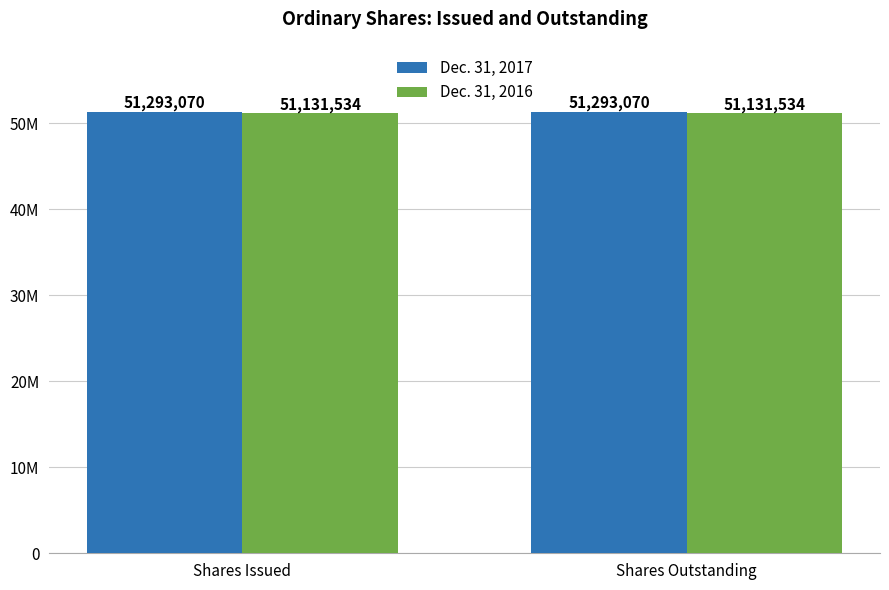

Which series has the largest total across all categories?

Dec. 31, 2017